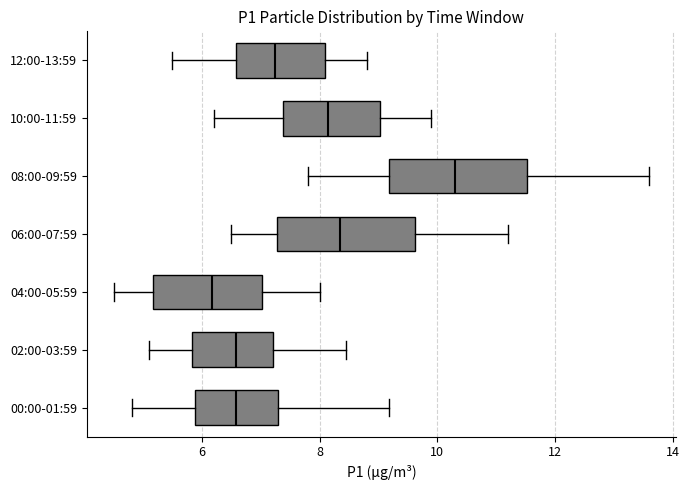

Where does the median line of the box for 02:00-03:59 sit on the x-axis? The values are not printed on the chart, so give them approximately, as read against the axis.

6.6